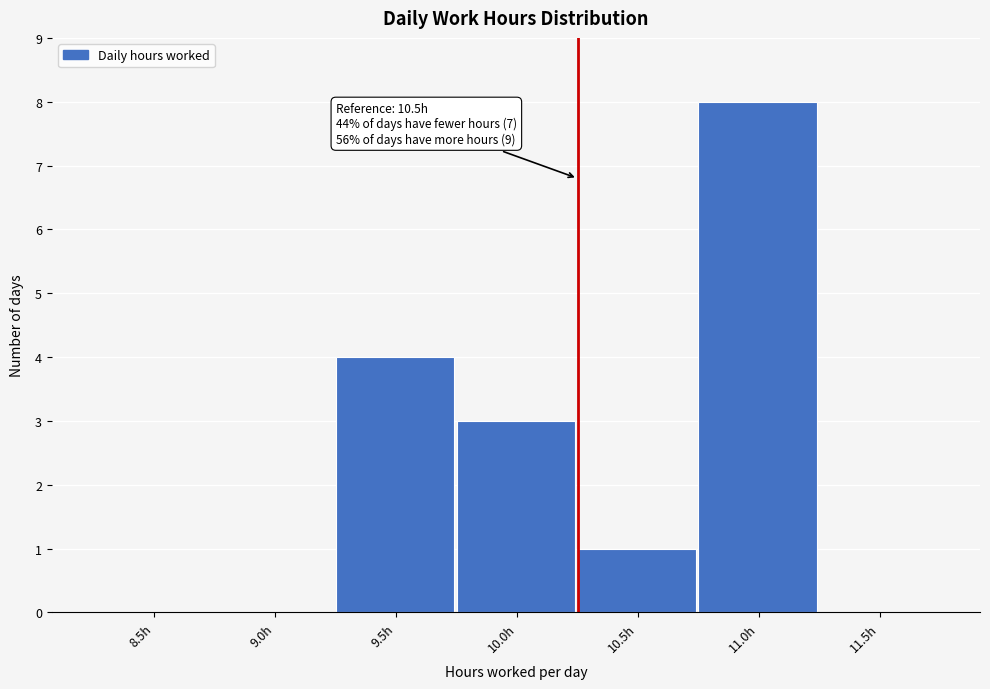

Reading left to right, what are all the values shown in this chart?

8.5h=0	9.0h=0	9.5h=4	10.0h=3	10.5h=1	11.0h=8	11.5h=0